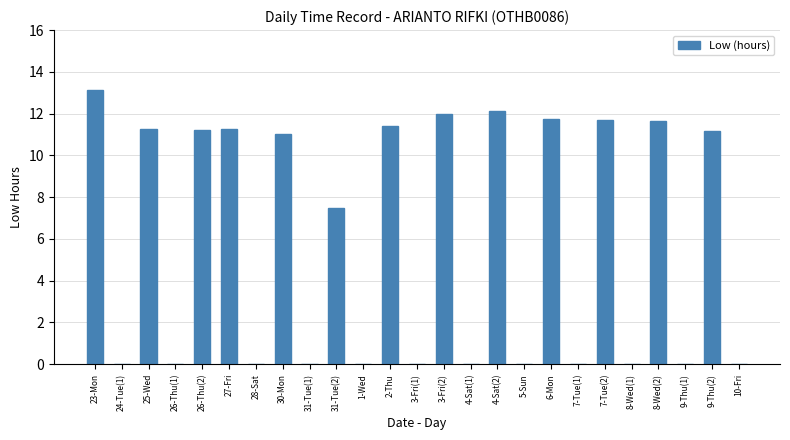

Does the chart contain stacked bars?

No